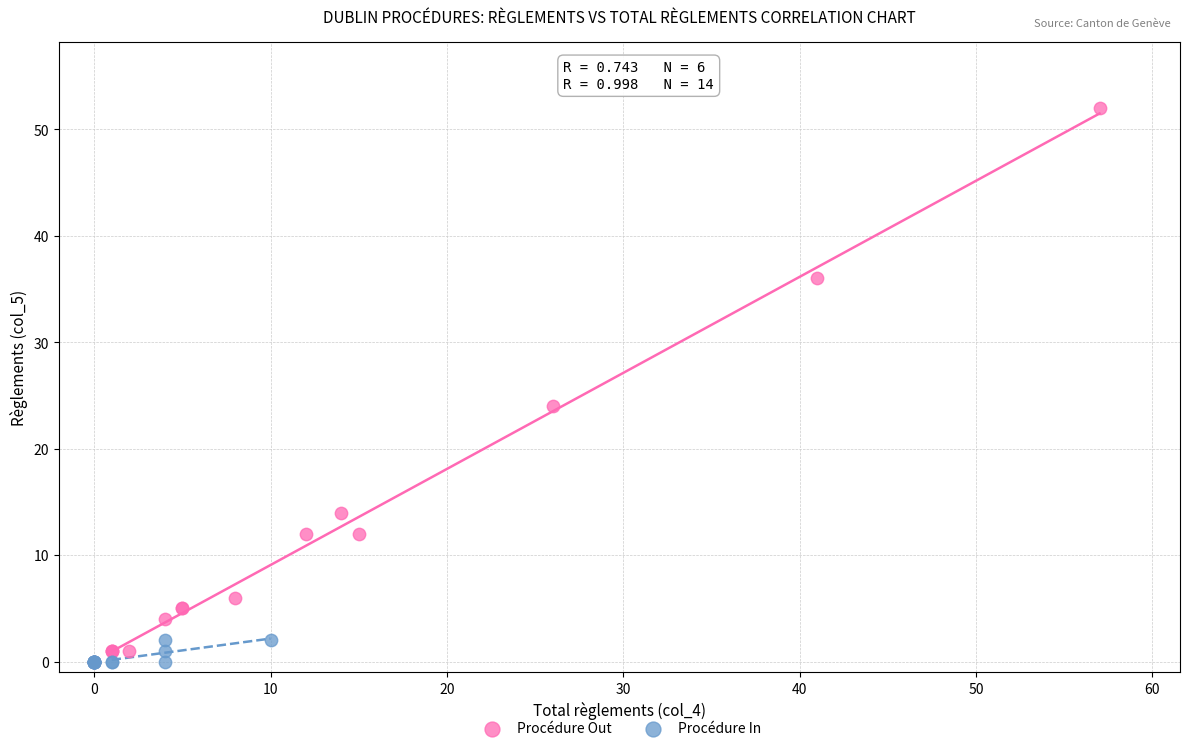

Which series has the largest Y range (max minus min)?

Procédure Out